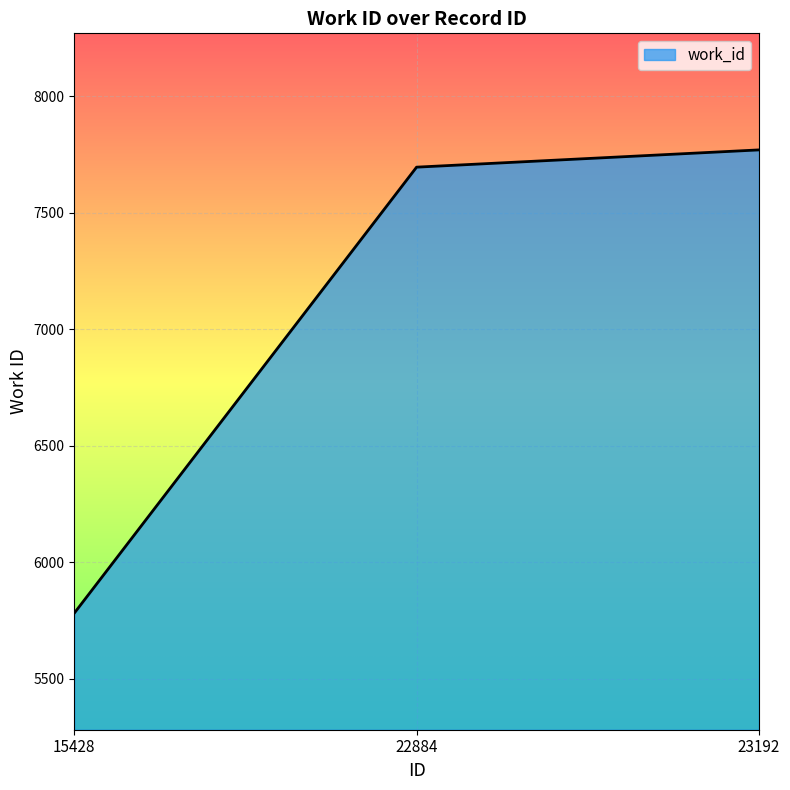

Read the value at 22884, to the nearest 50.

7700